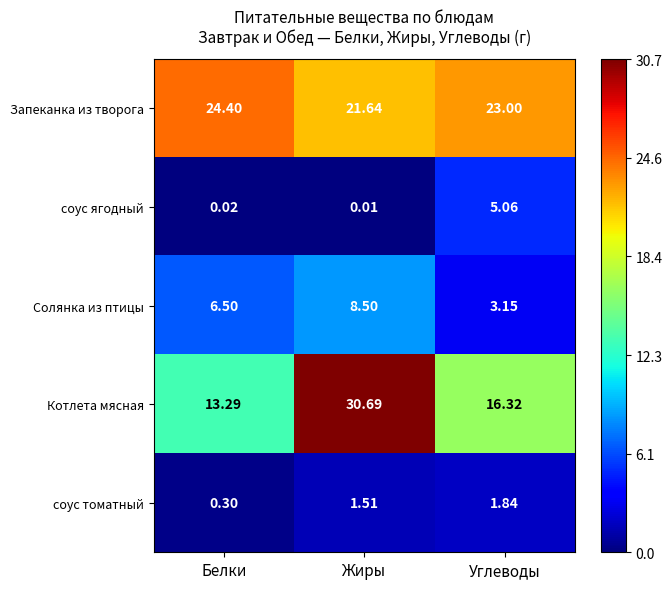

At which label does соус томатный reach its peak?

Углеводы